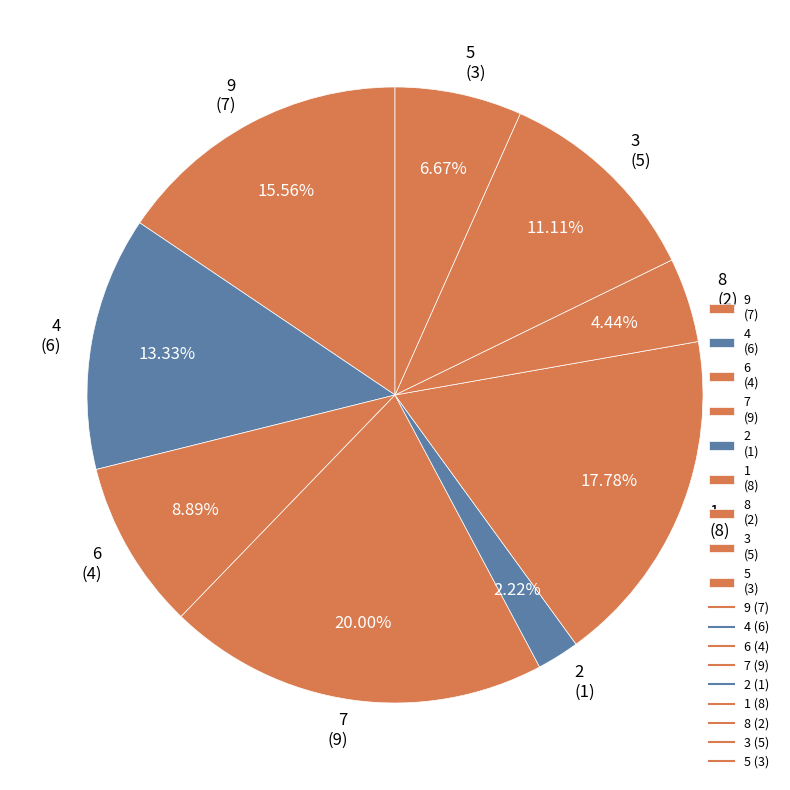

Combined, do 7 (9) and 4 (6) account for over 50%?

No